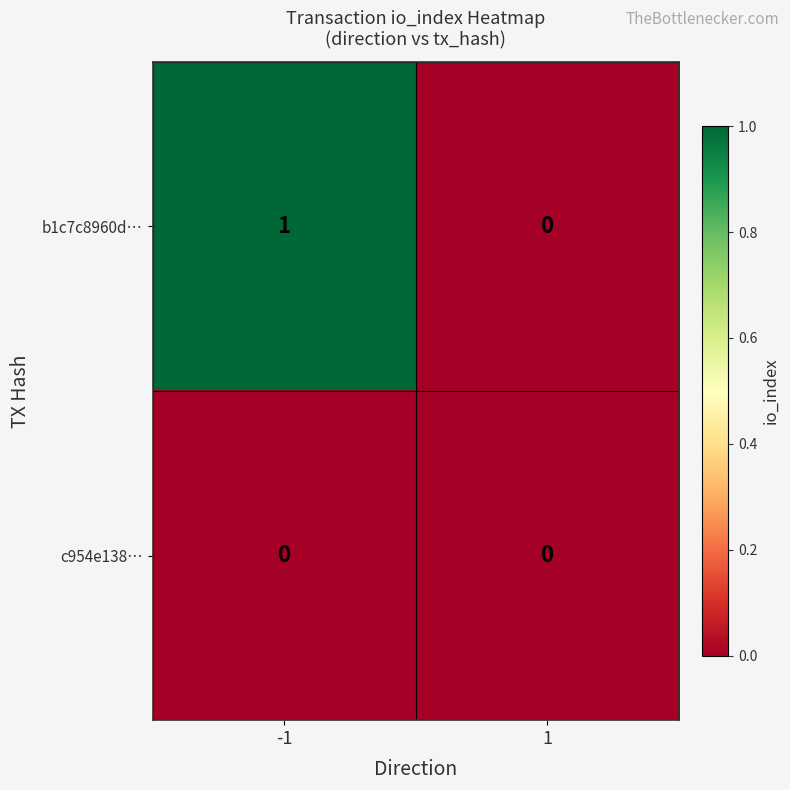

The value of b1c7c8960d… at 1 is 0. True or false?

True